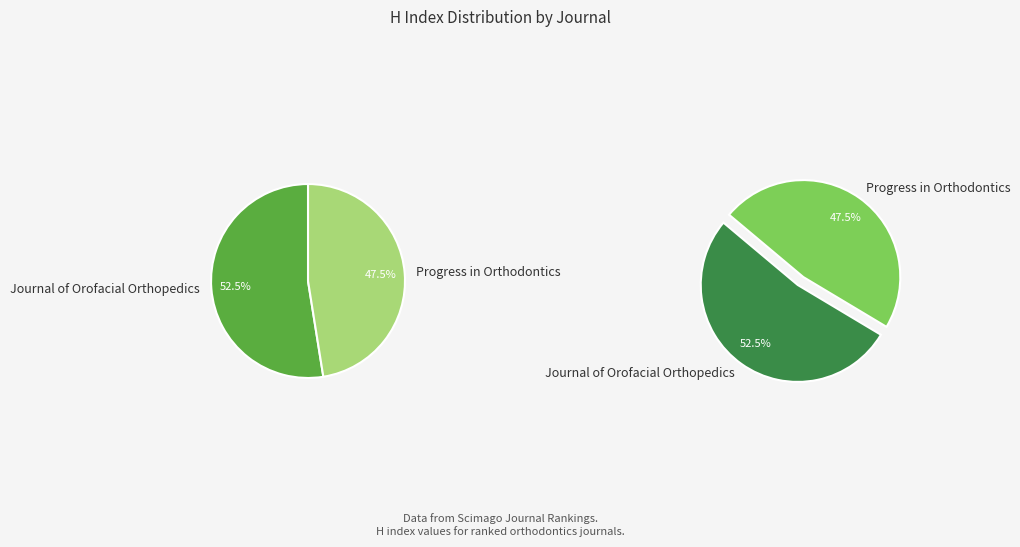

True or false: Progress in Orthodontics accounts for 54% of the total.

False